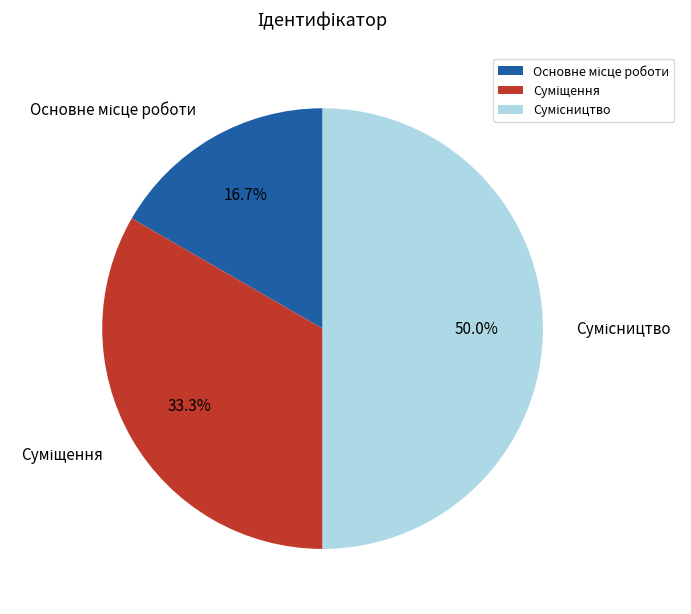

Which category has the biggest portion of the pie?

Сумісництво